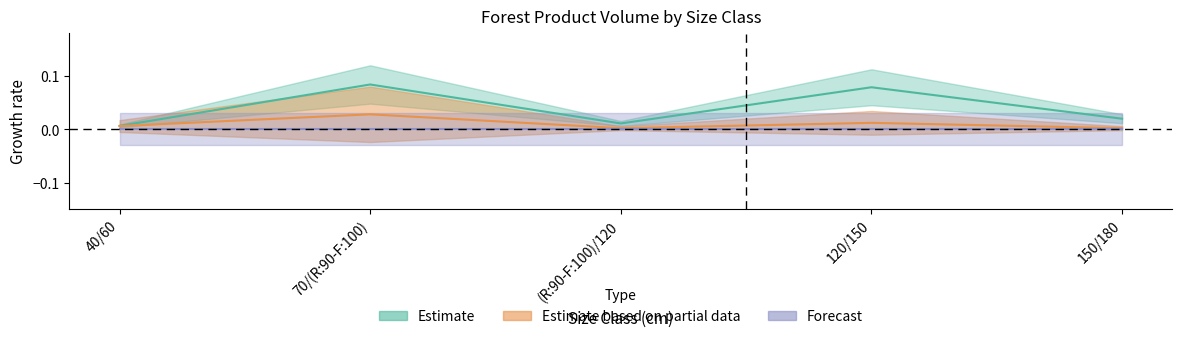

Does the chart have visible grid lines?

No